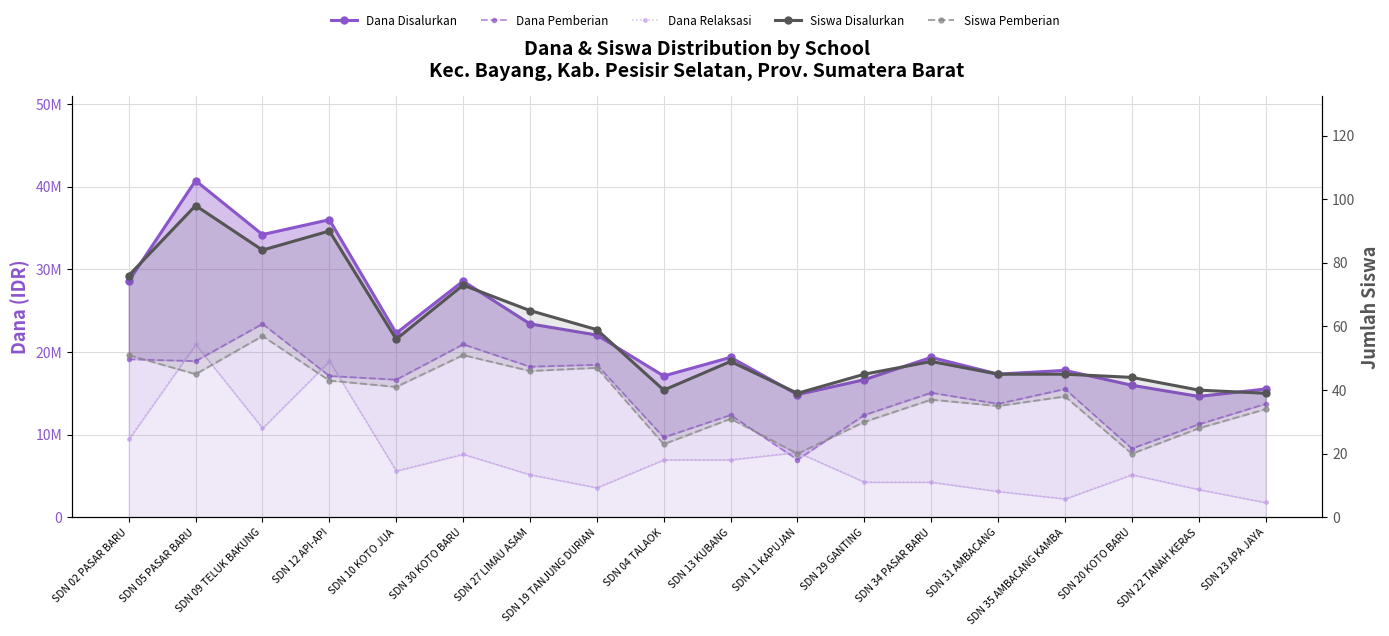

Does the chart have visible grid lines?

Yes